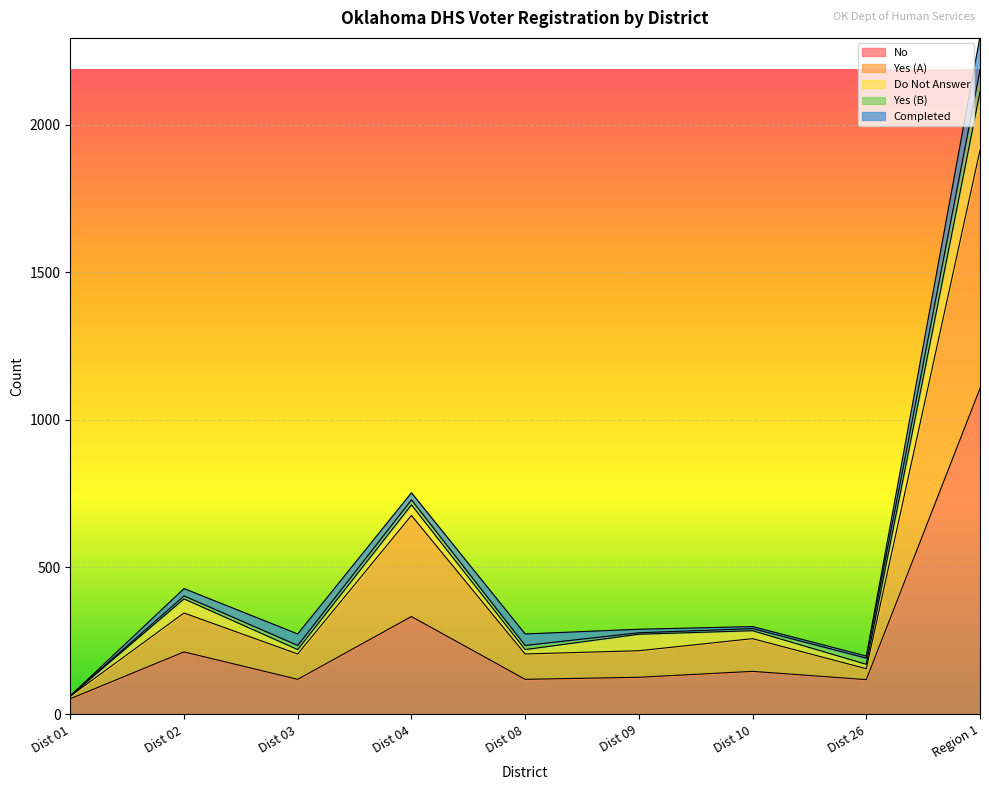

What is the sum of the Total values at Region 1 and Dist 04?

2914